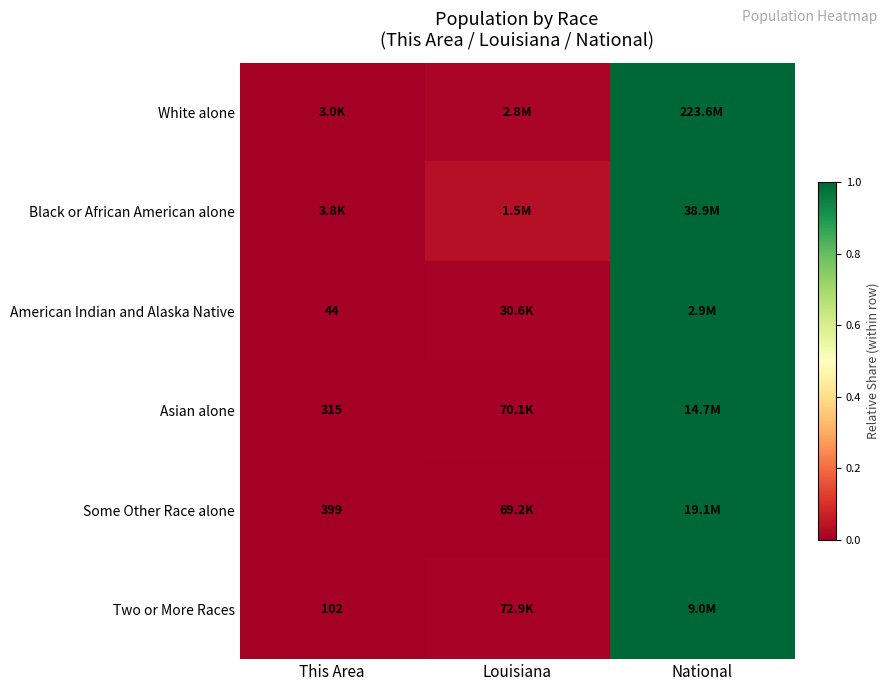

What is the greatest value displayed?

1.0